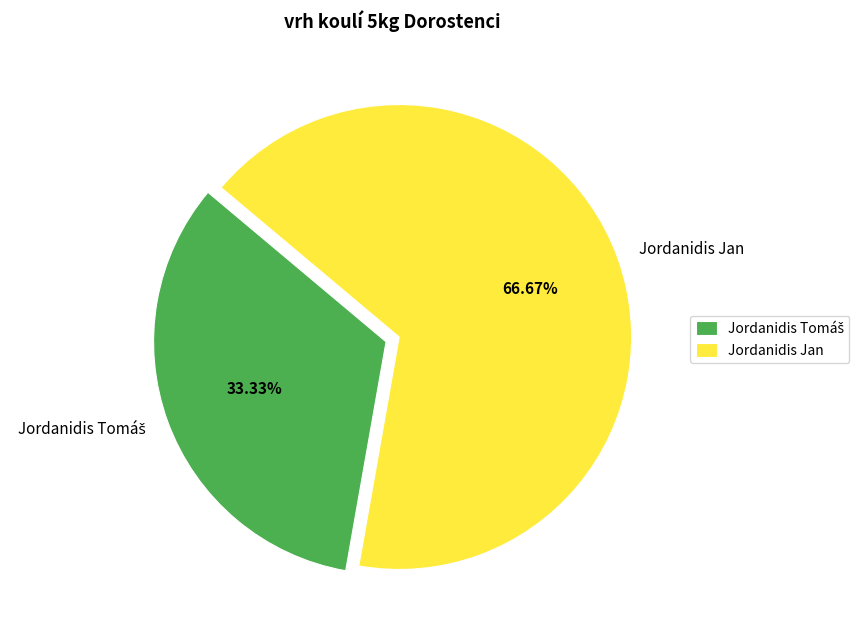

Is Jordanidis Jan the majority of the pie?

Yes